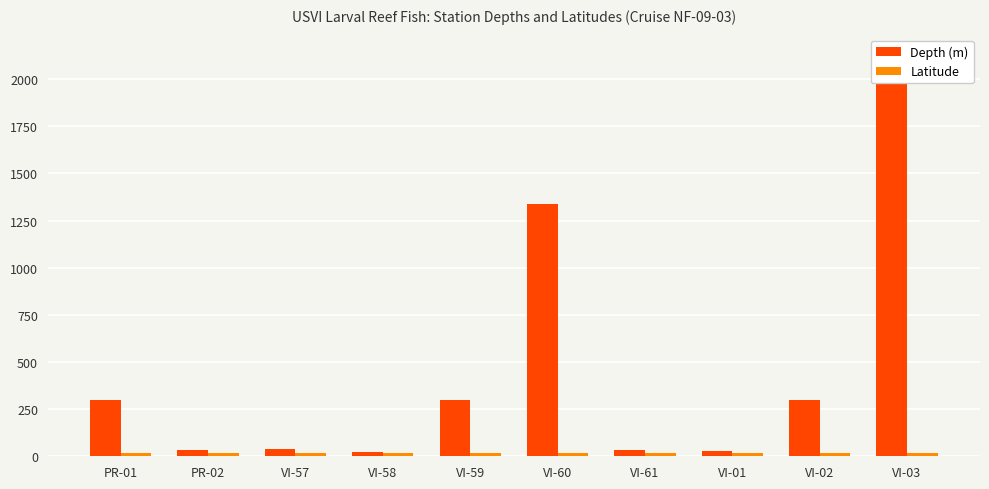

True or false: Depth (m) has a value of 2355.1 at VI-60.

False